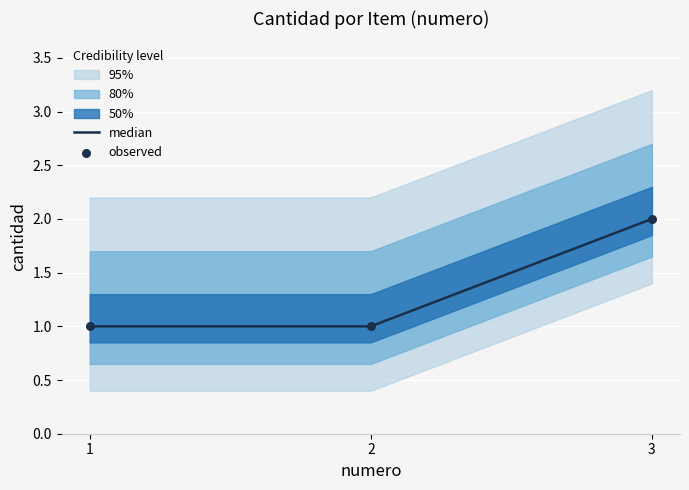

What is the change in value from 2 to 3?

+1